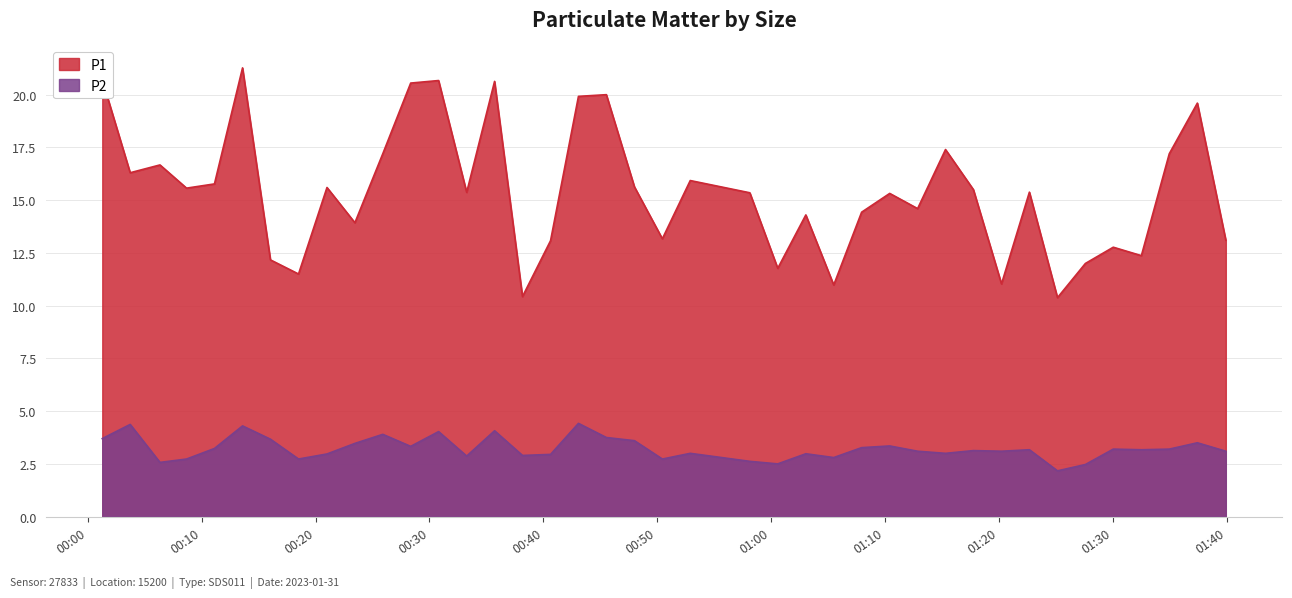

At which category does the chart reach its peak across all series?

2023-01-31T00:13:35